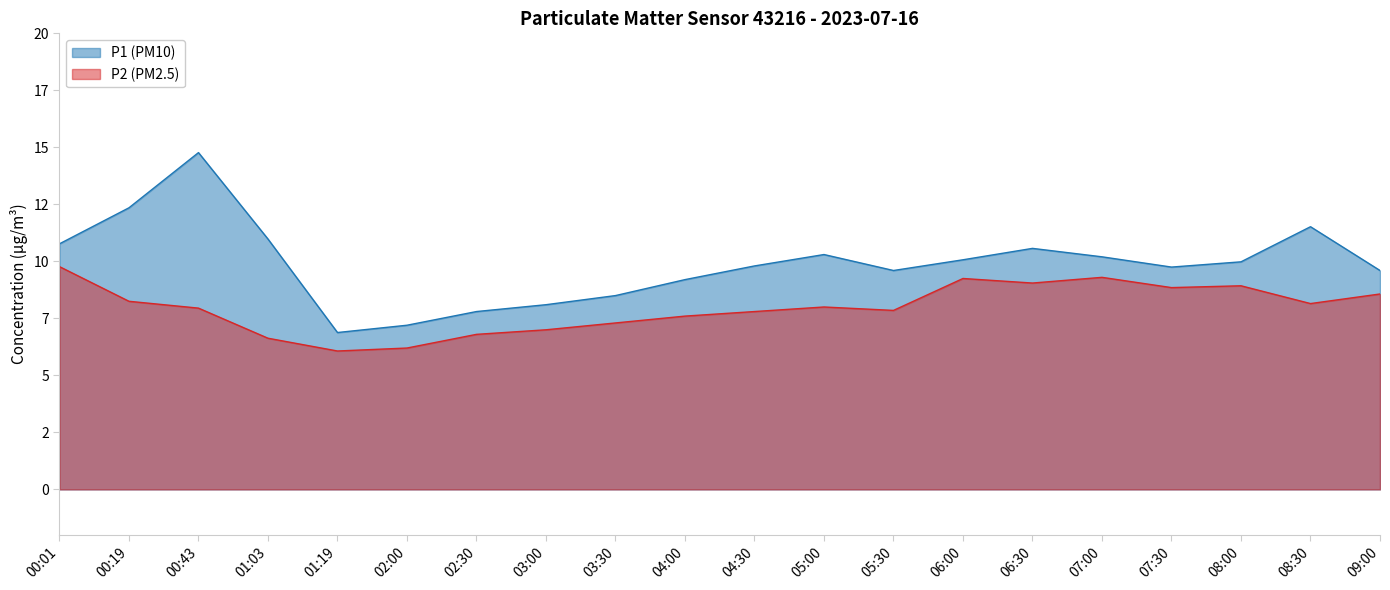

True or false: P2 (PM2.5) and P1 (PM10) intersect in this chart.

False